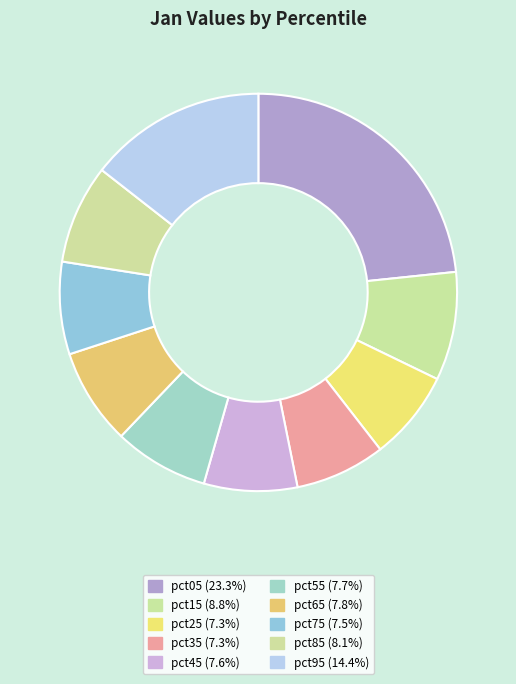

To the nearest percent, what is the average slice percentage?

10%